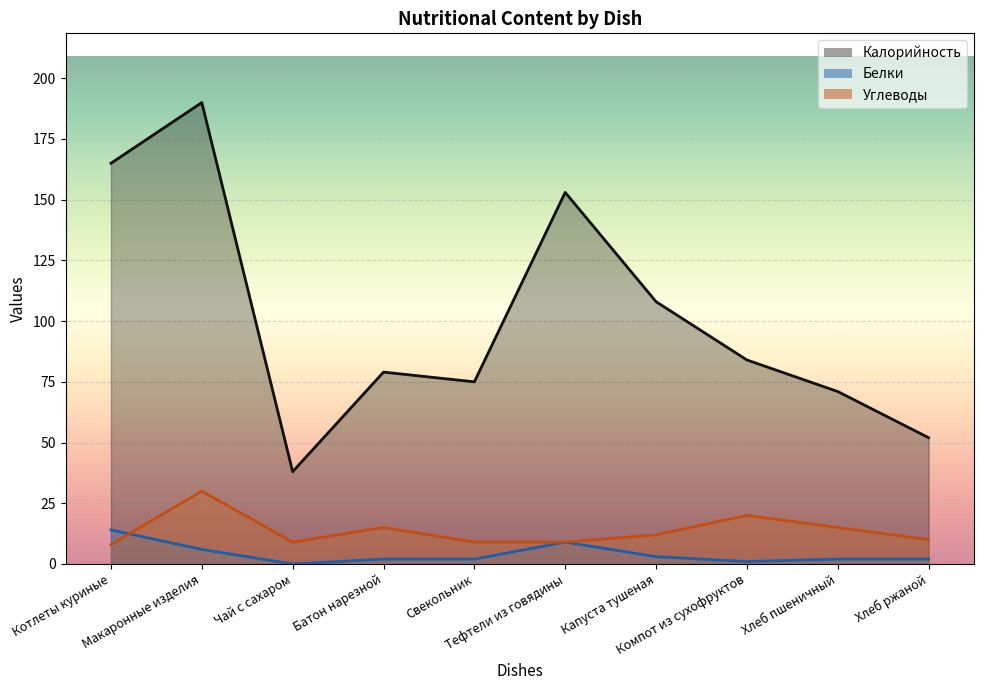

Between Котлеты куриные and Хлеб пшеничный, which series saw the biggest shift?

Калорийность